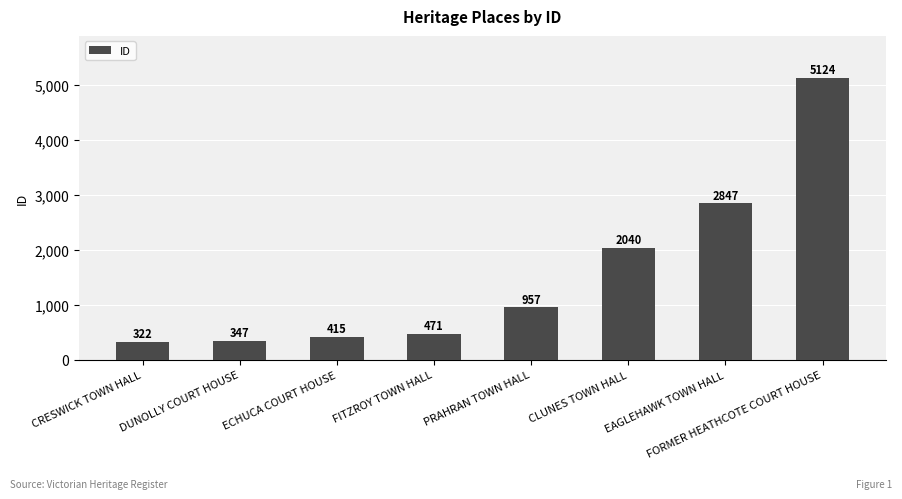

How many data points are less than 957?

4